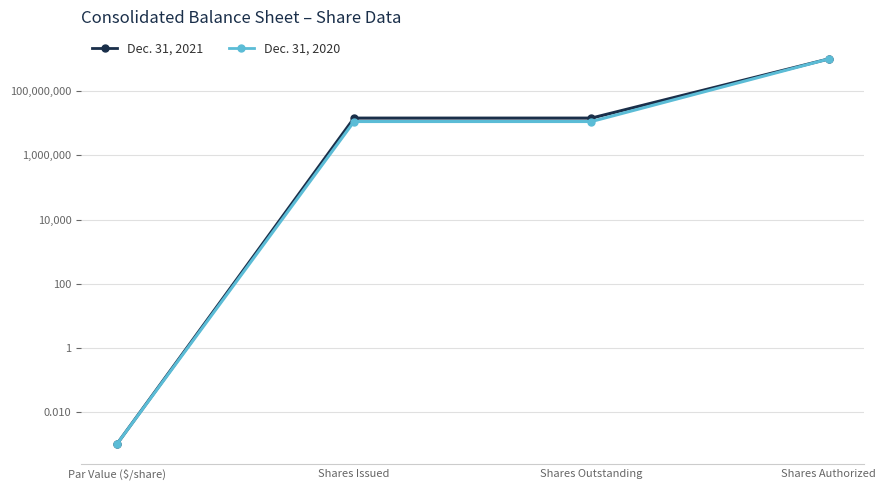

Rank the series at Shares Outstanding from lowest to highest value.

Dec. 31, 2020, Dec. 31, 2021